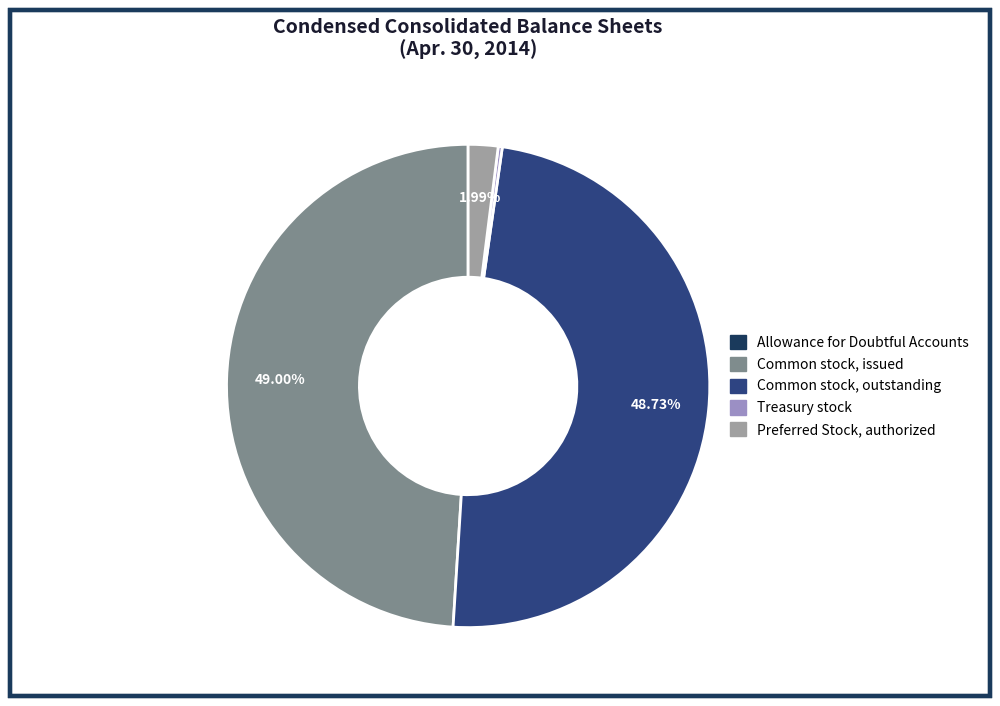

Is there a majority slice in this chart?

No